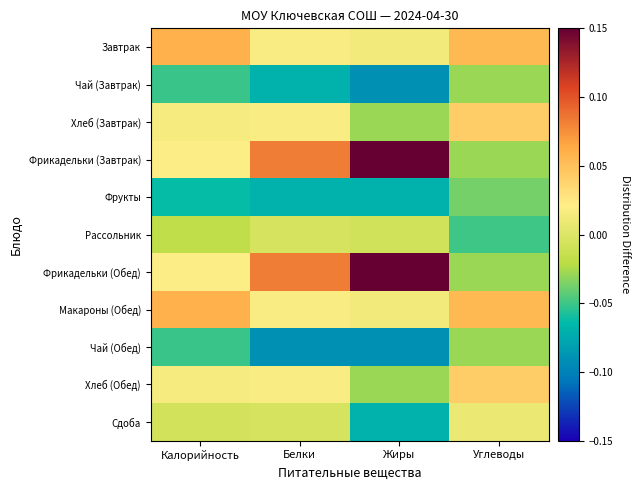

What is the spread (max minus min) of values at Белки?

0.2